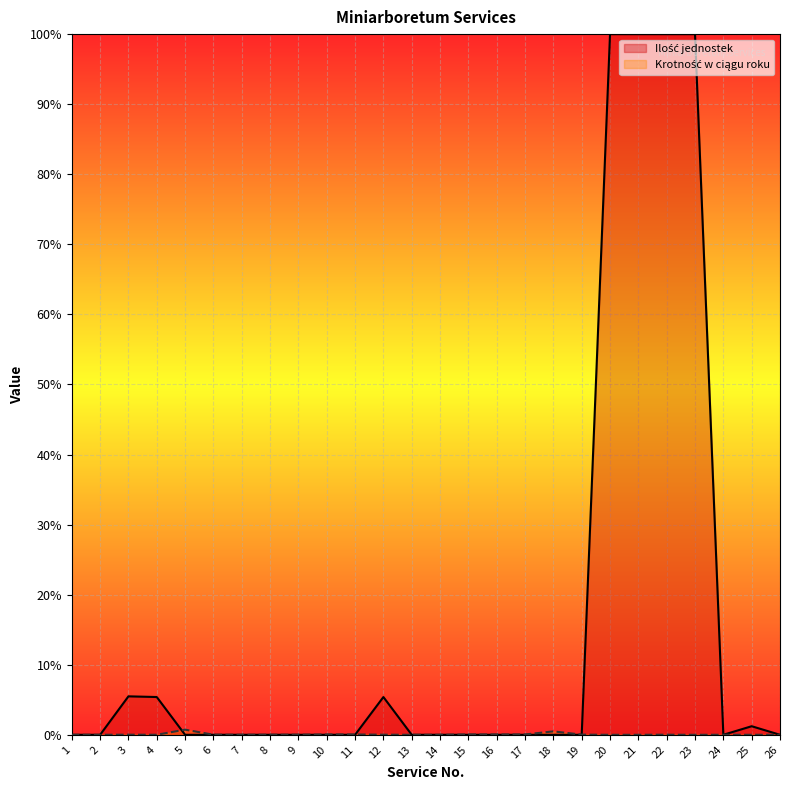

True or false: Ilość jednostek and Krotność w ciągu roku intersect in this chart.

True